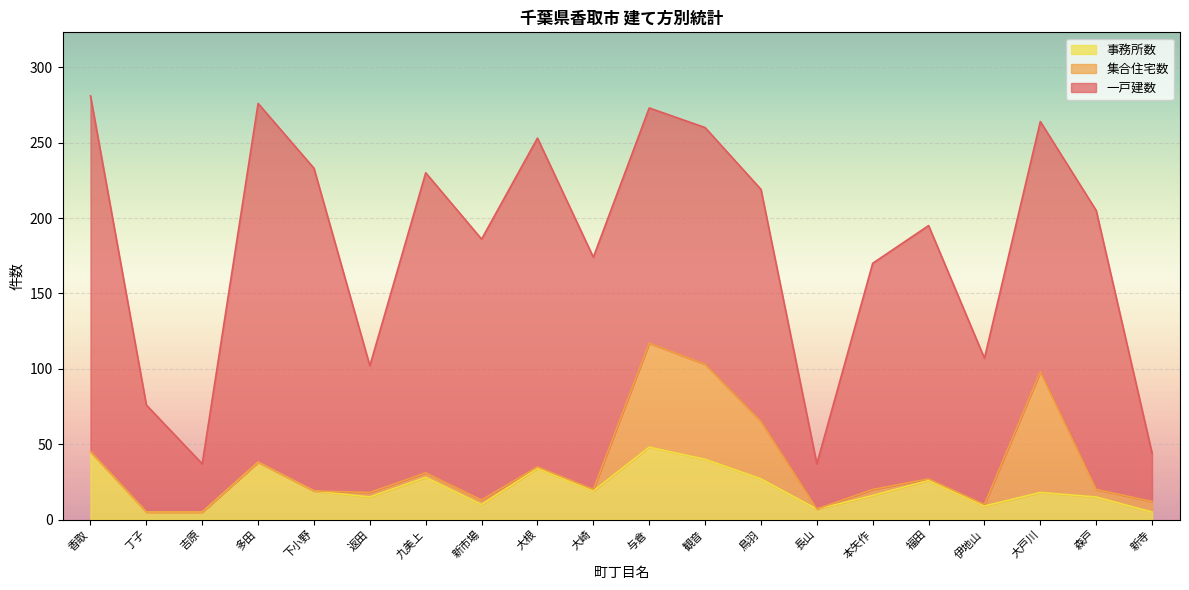

What is the average value of the 事務所数 series?

21